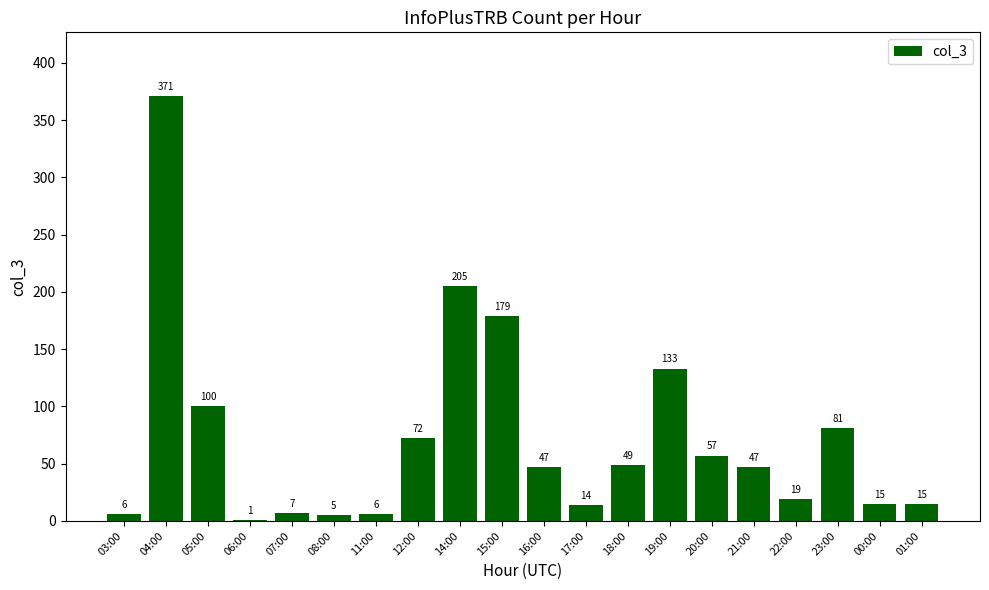

How many data points does each series have?

20